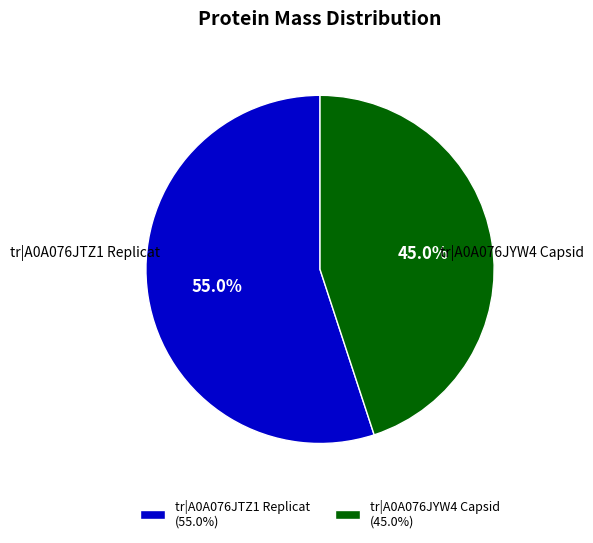

Combined, do tr|A0A076JYW4 Capsid and tr|A0A076JTZ1 Replicat account for over 50%?

Yes